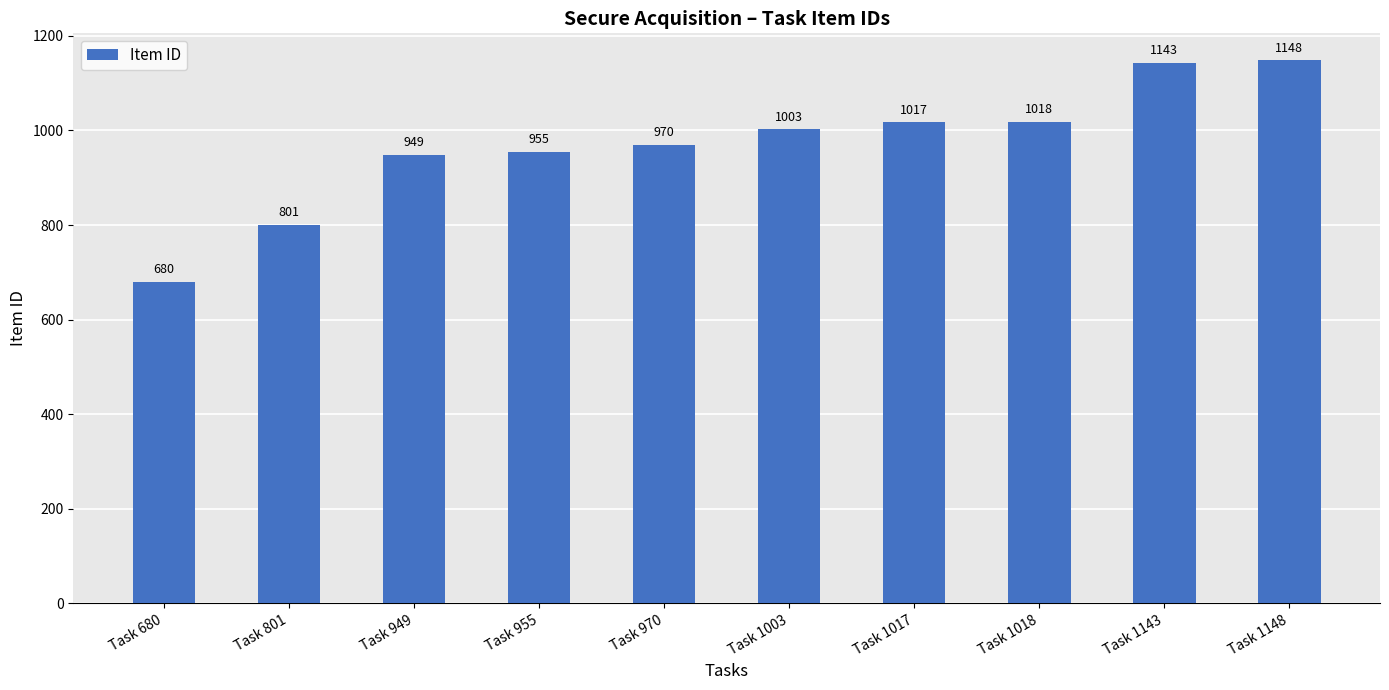

What is the sum of all values?

9684